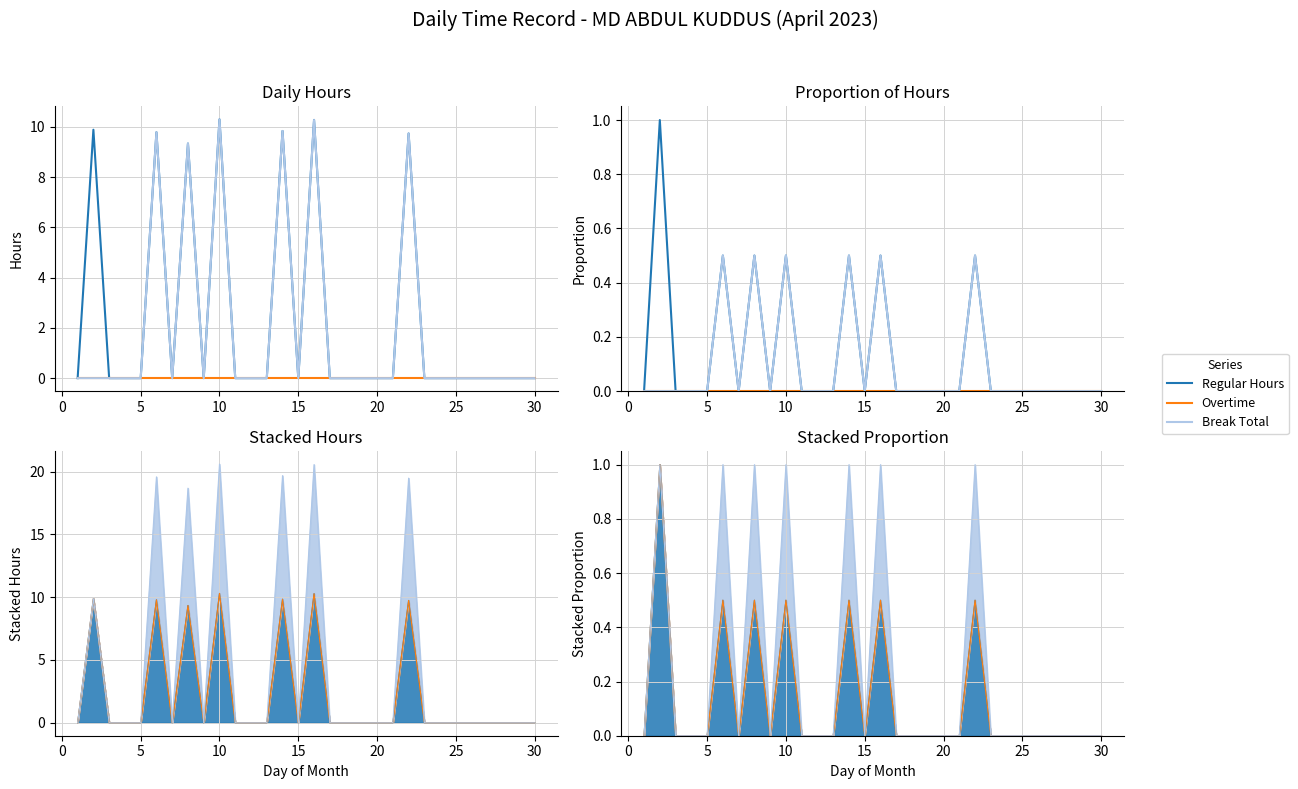

True or false: Regular Hours and Overtime intersect in this chart.

False